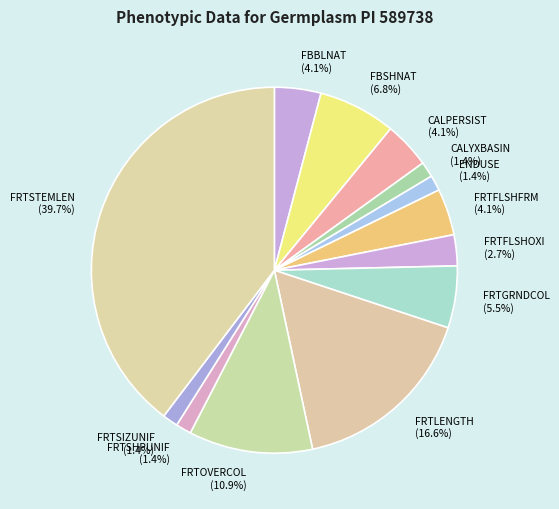

What percentage is the FRTSTEMLEN slice, to the nearest percent?

40%